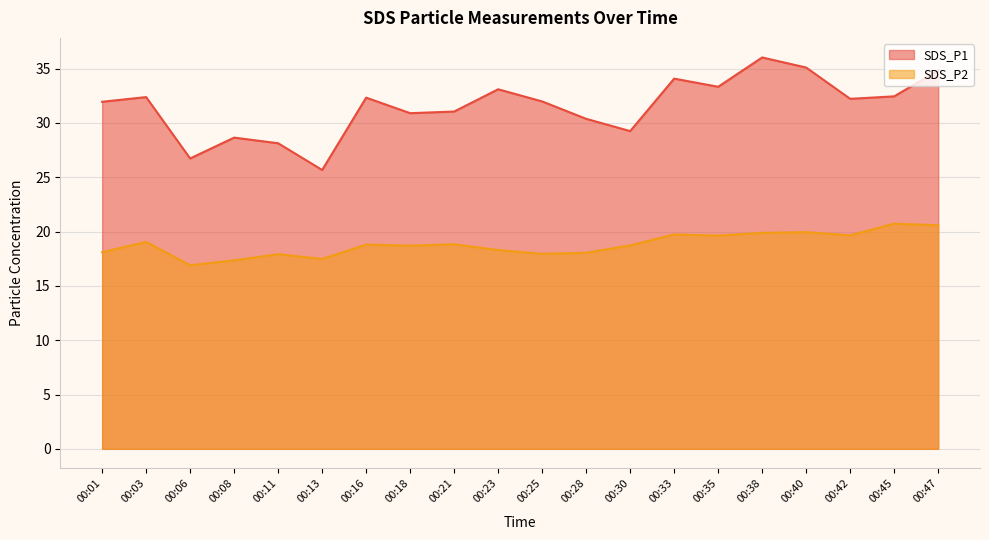

List the labels in order of SDS_P1 value, largest first.

00:38, 00:40, 00:47, 00:33, 00:35, 00:23, 00:45, 00:03, 00:16, 00:42, 00:25, 00:01, 00:21, 00:18, 00:28, 00:30, 00:08, 00:11, 00:06, 00:13